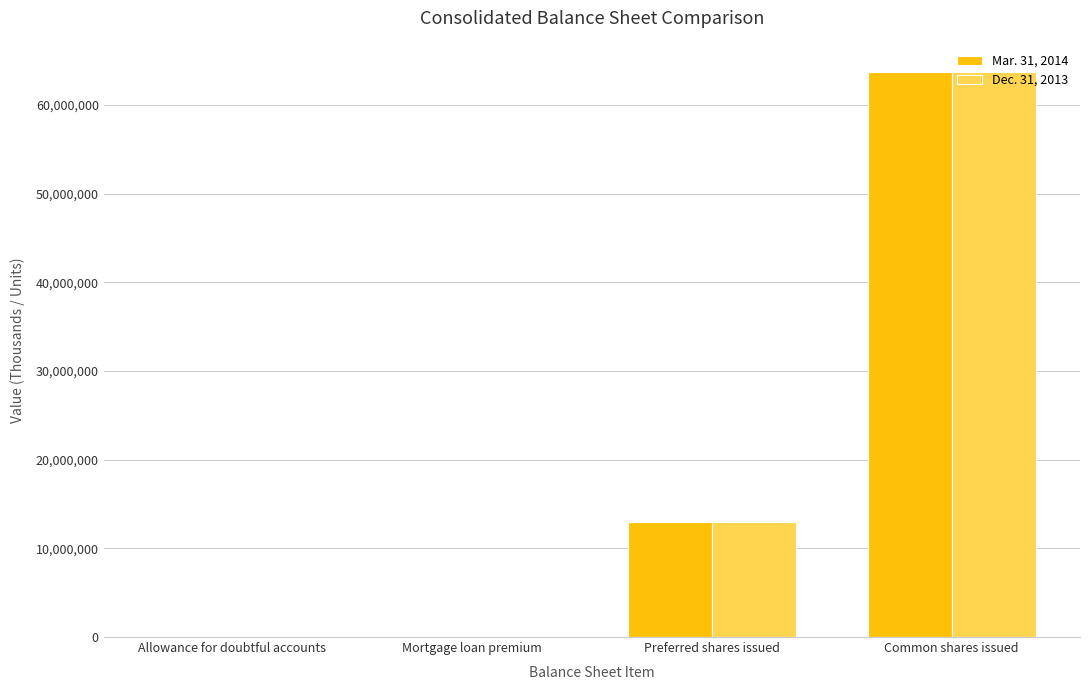

What are all the series names shown in the legend?

Mar. 31, 2014, Dec. 31, 2013